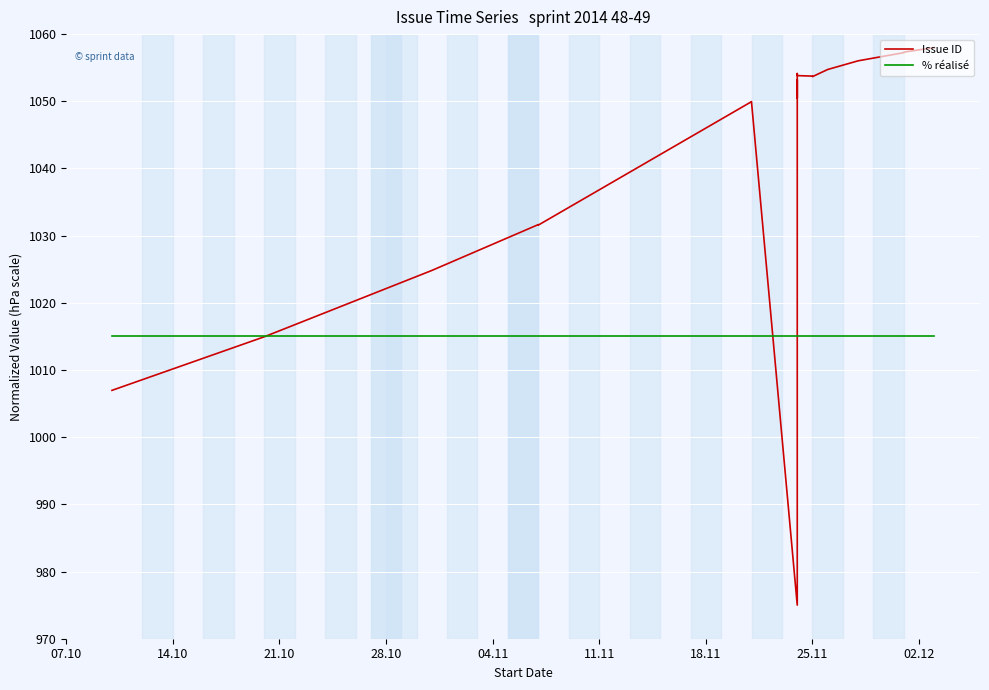

What is the difference between the maximum and minimum values in the Issue ID series?

83.0